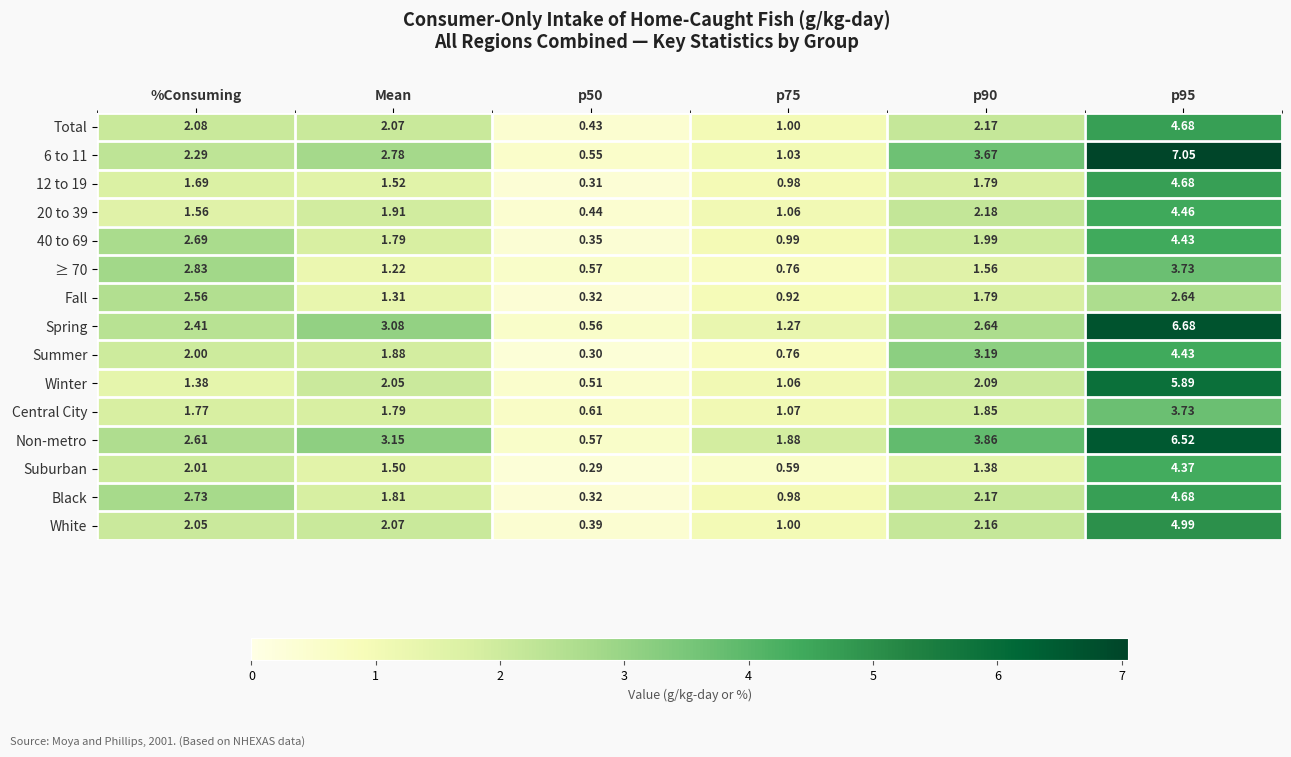

How many data points does each series have?

6